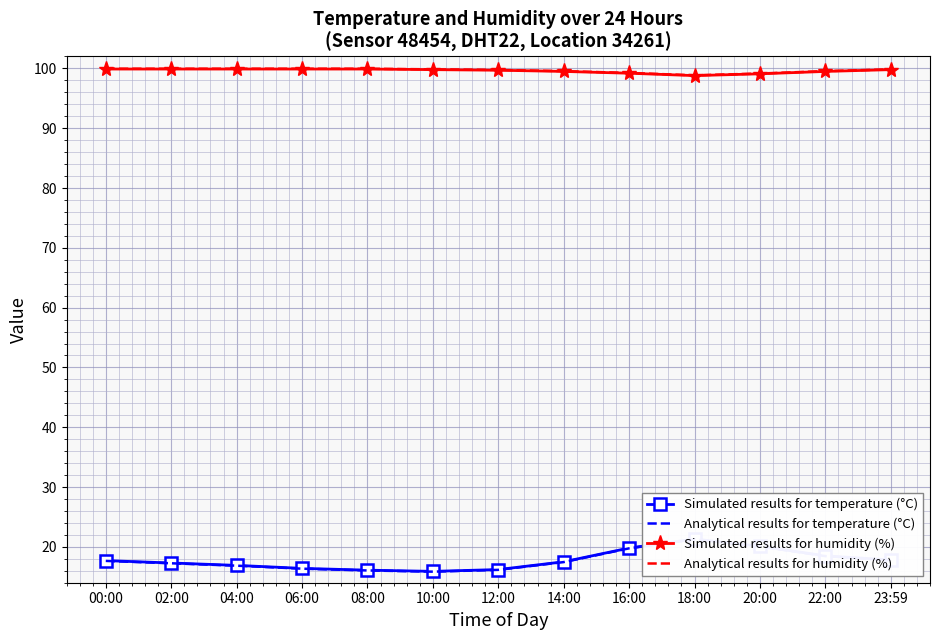

At which label is Simulated results for temperature (°C) closest to 18?

23:59